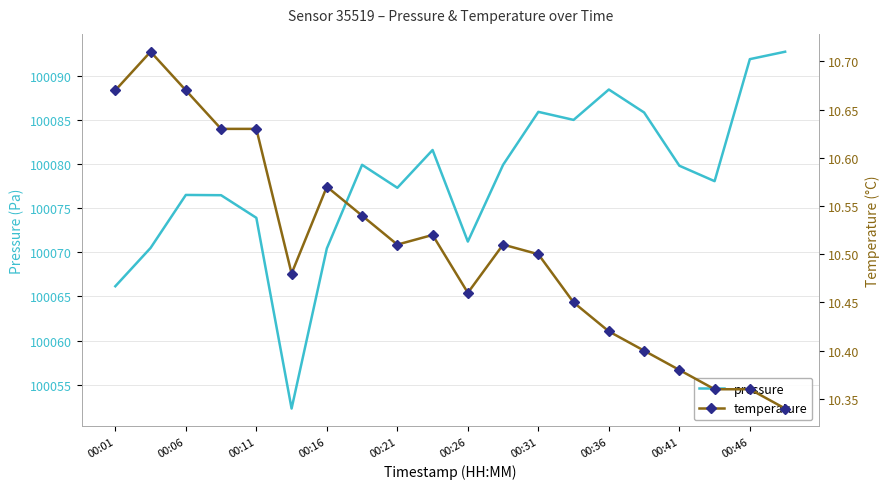

True or false: temperature and pressure intersect in this chart.

False